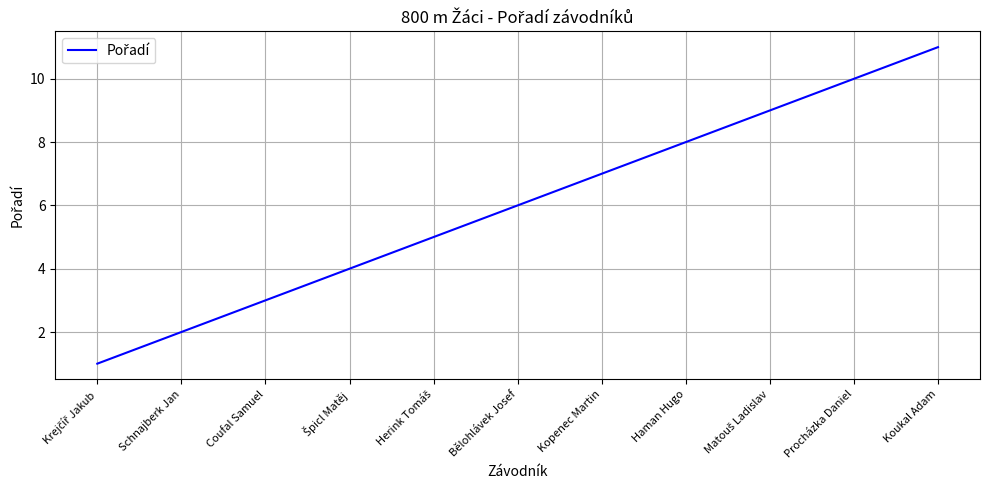

Is it true that the value at Koukal Adam is 11?

True